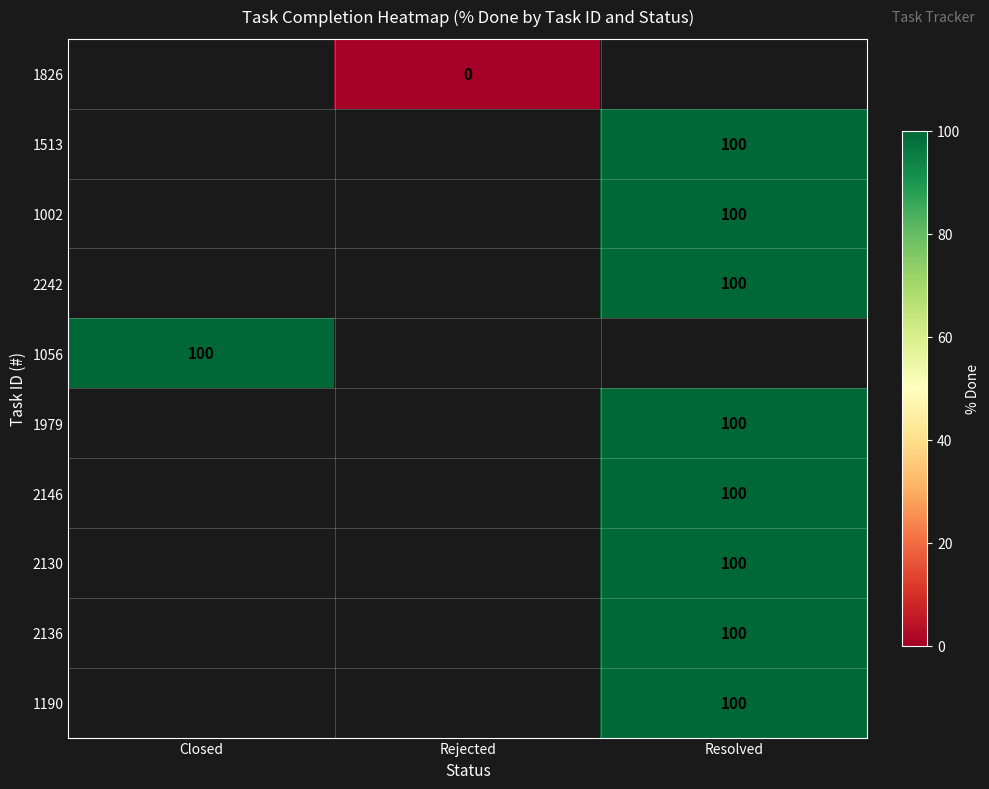

True or false: 1979 has a value of 51 at Resolved.

False